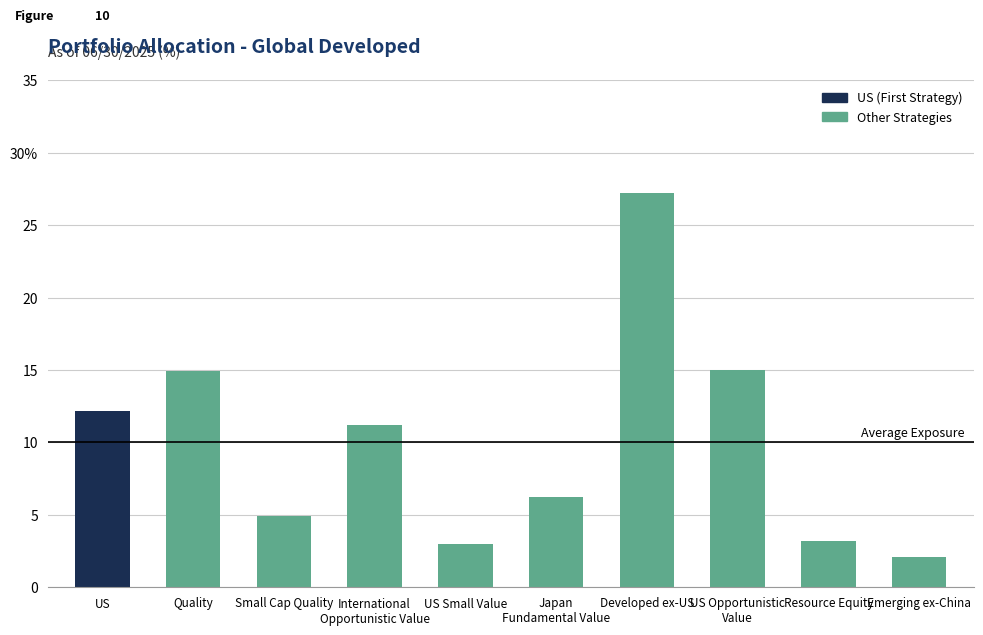

Are the bars horizontal?

No